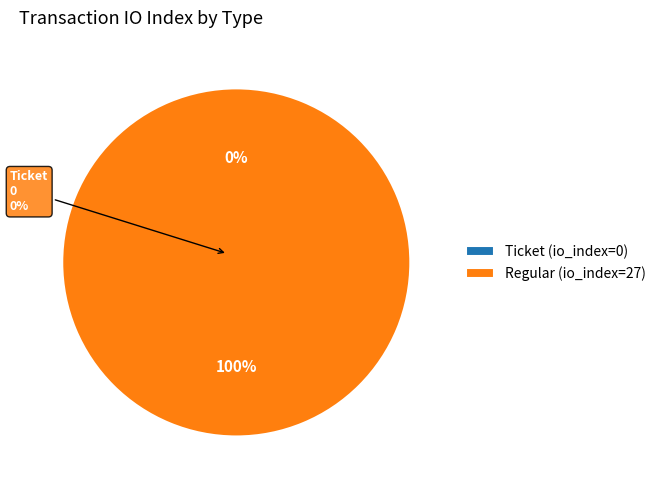

Which category has the biggest portion of the pie?

Regular (io_index=27)